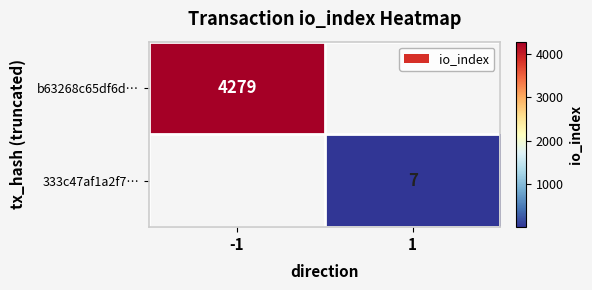

Is it true that 333c47af1a2f7… equals 7 at 1?

True